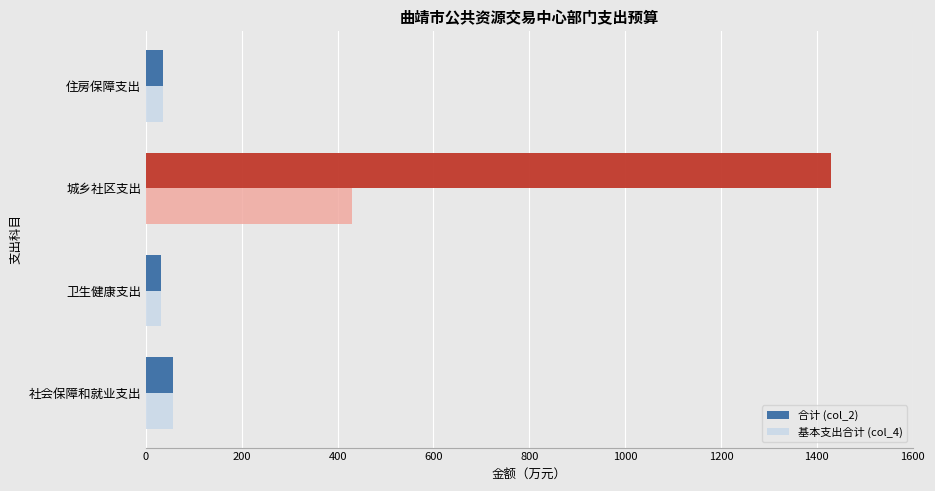

True or false: 基本支出合计 (col_4) has a value of 32.3 at 卫生健康支出.

True